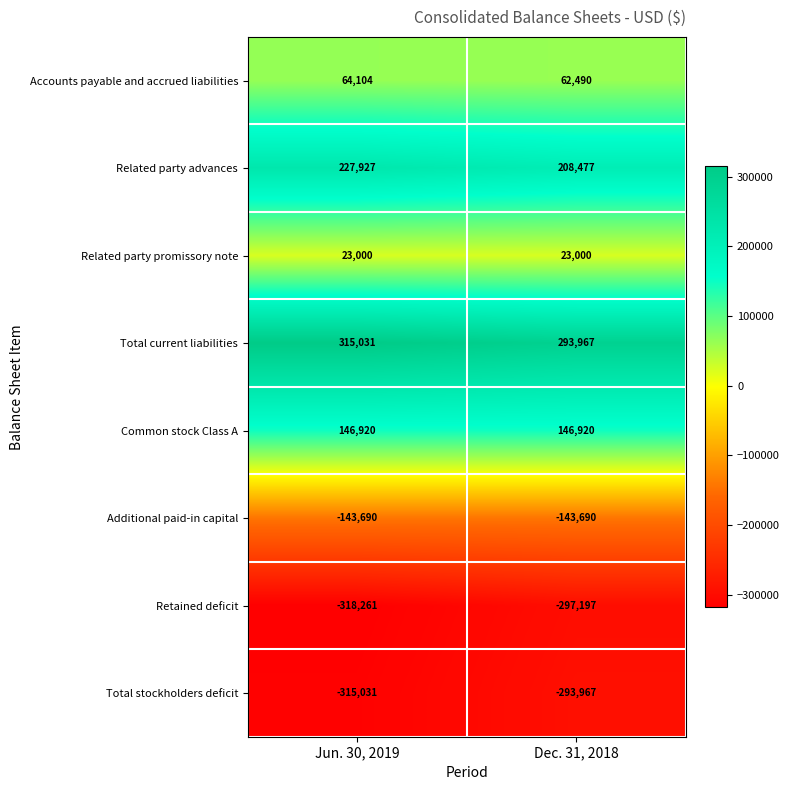

Which series has the largest total across all categories?

Total current liabilities